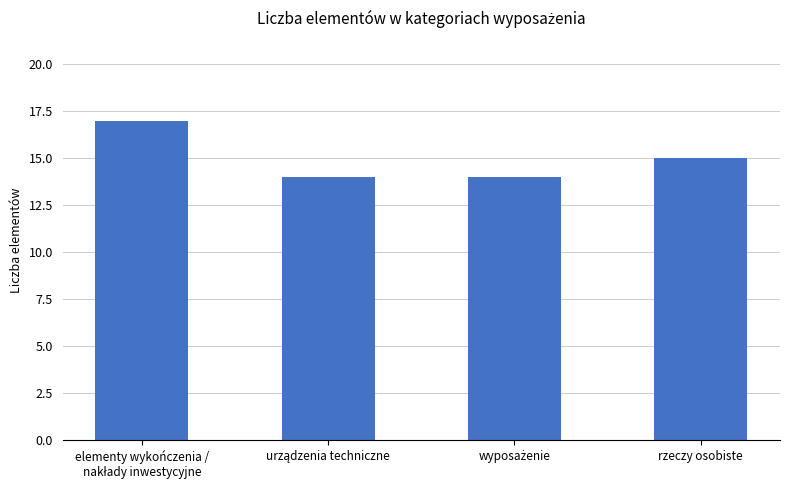

What is the difference between the maximum and minimum values?

3